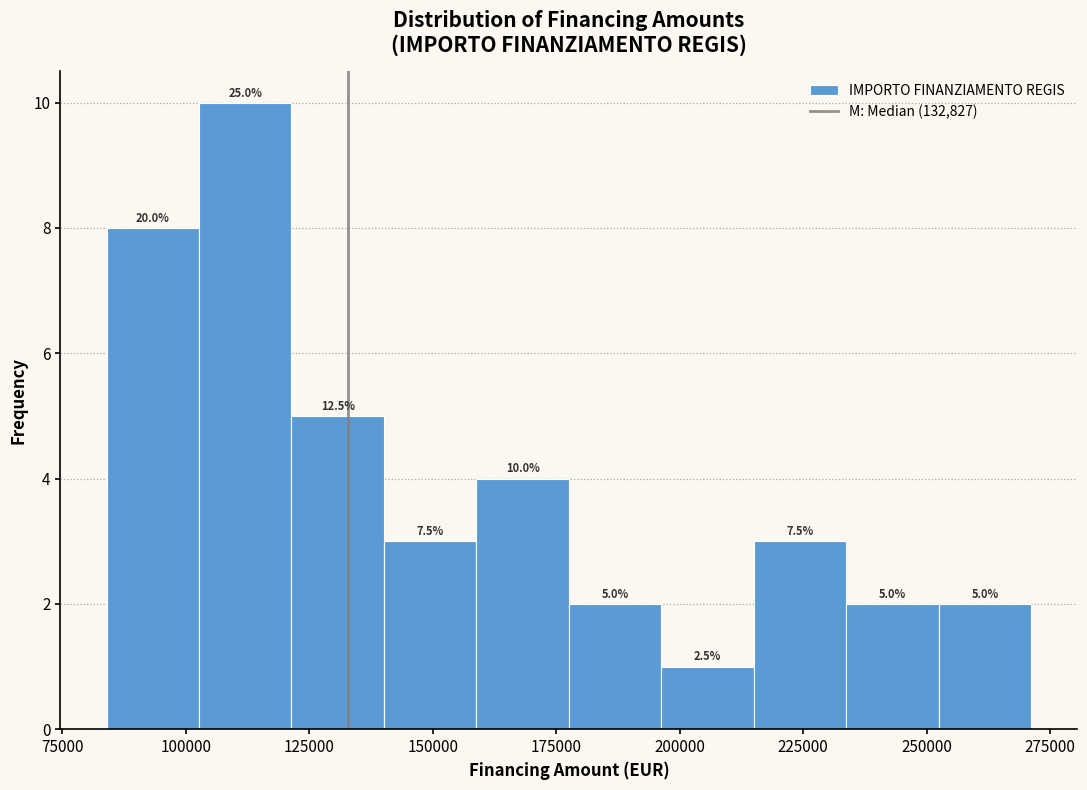

Read against the x-axis, roughly where is the centre of the tallest bar?

110000